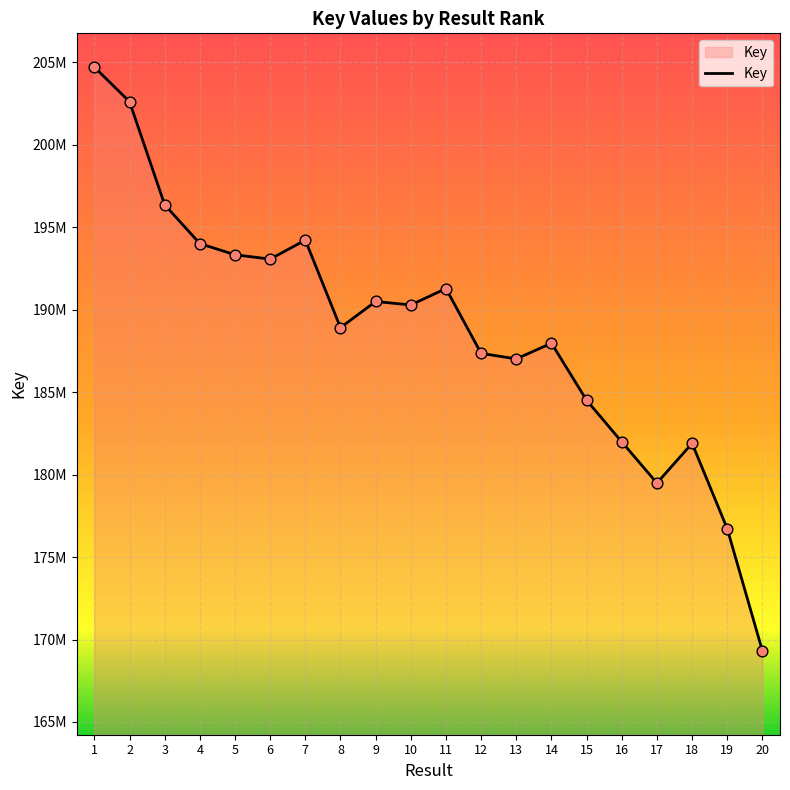

What is the change in value from 10 to 15?

-5776761